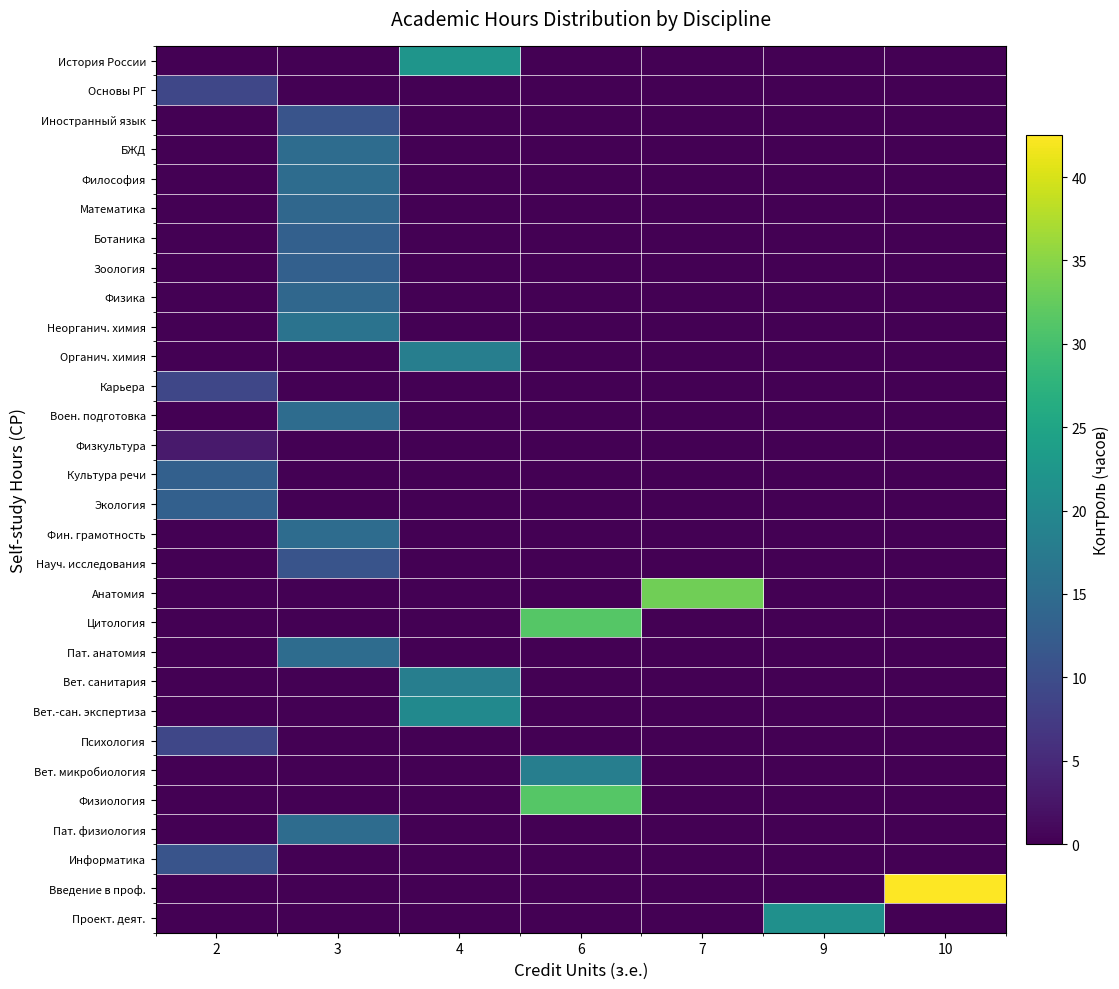

List the series in order of their peak value, lowest first.

Физкультура, Основы РГ, Карьера, Психология, Иностранный язык, Науч. исследования, Информатика, Ботаника, Зоология, Культура речи, Экология, Математика, Физика, БЖД, Философия, Воен. подготовка, Фин. грамотность, Пат. анатомия, Пат. физиология, Неорганич. химия, Органич. химия, Вет. санитария, Вет. микробиология, Вет.-сан. экспертиза, Проект. деят., История России, Цитология, Физиология, Анатомия, Введение в проф.